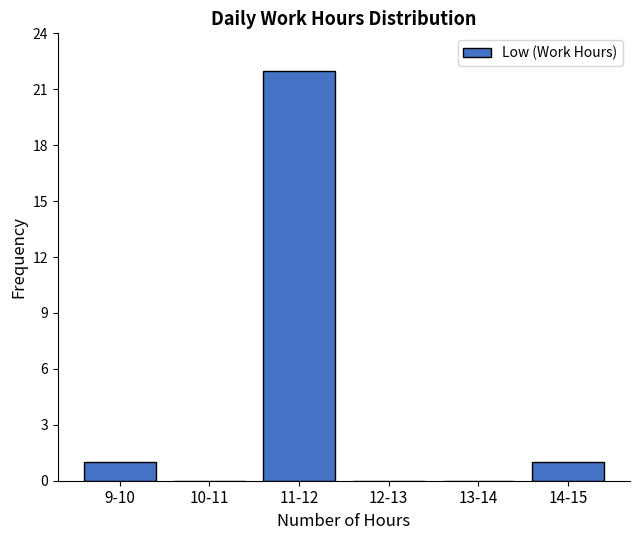

Reading left to right, transcribe all the data shown in this chart.

9-10=1	10-11=0	11-12=22	12-13=0	13-14=0	14-15=1